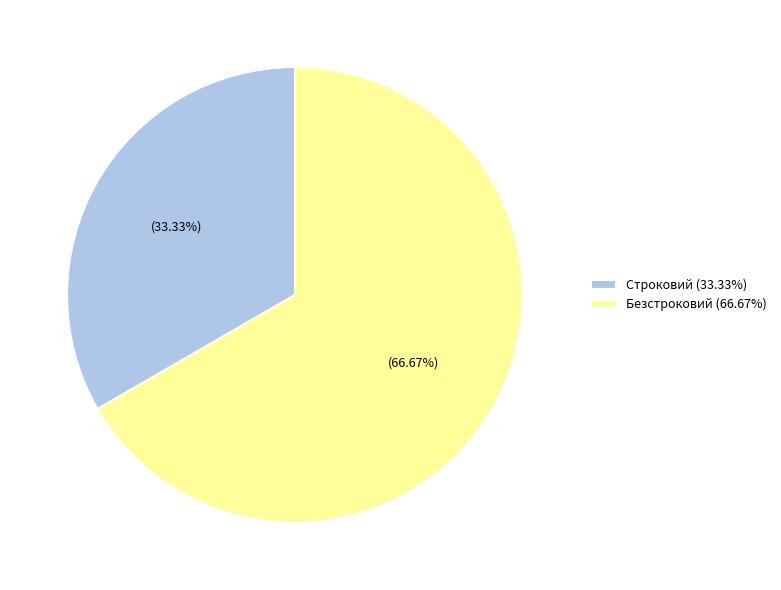

The Безстроковий slice represents 54% of the pie. True or false?

False